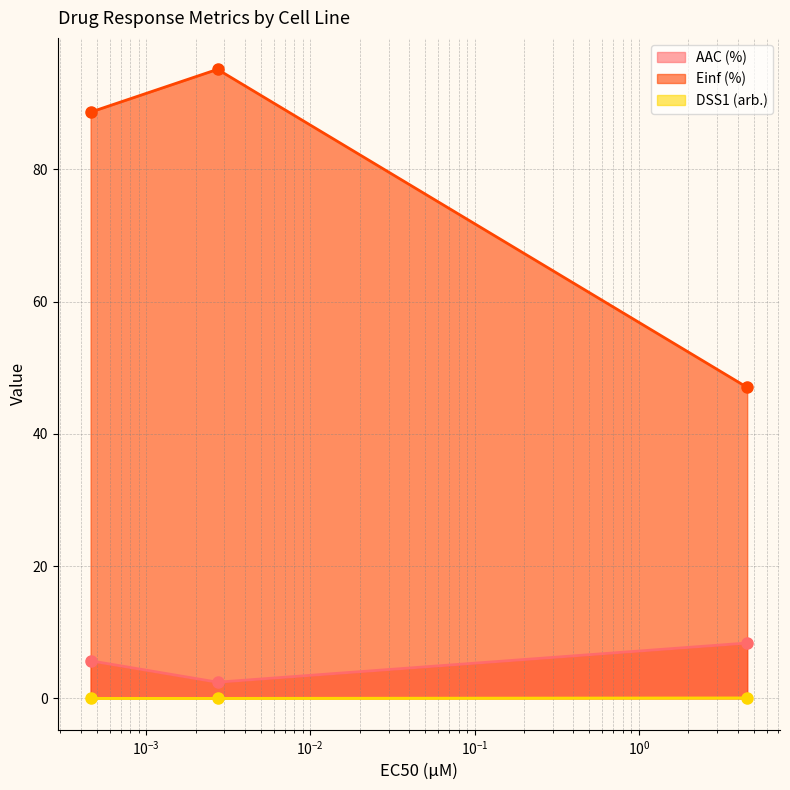

What is the maximum value for AAC (%)?

8.4